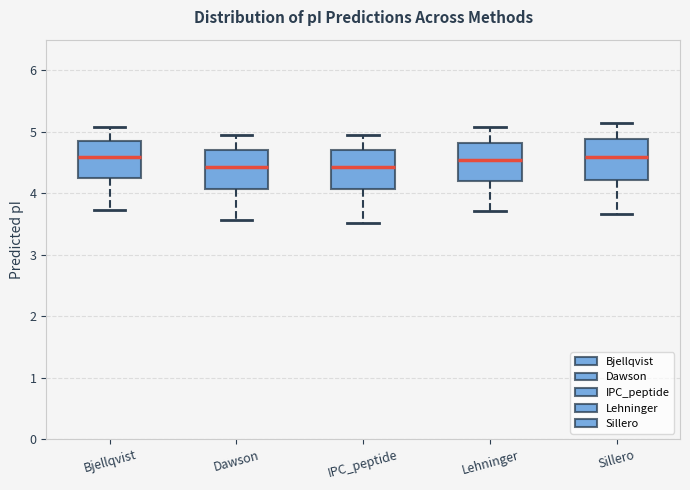

Where is the lower edge of the box for Bjellqvist on the y-axis? The values are not printed on the chart, so give them approximately, as read against the axis.

4.2